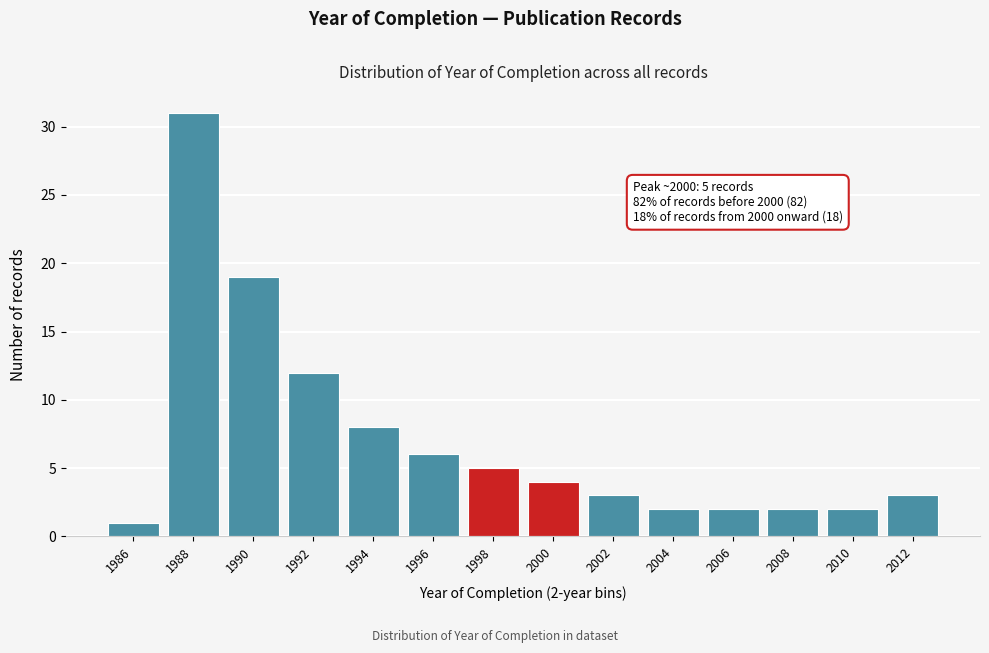

Reading left to right, transcribe all the data shown in this chart.

1986=1	1988=31	1990=19	1992=12	1994=8	1996=6	1998=5	2000=4	2002=3	2004=2	2006=2	2008=2	2010=2	2012=3